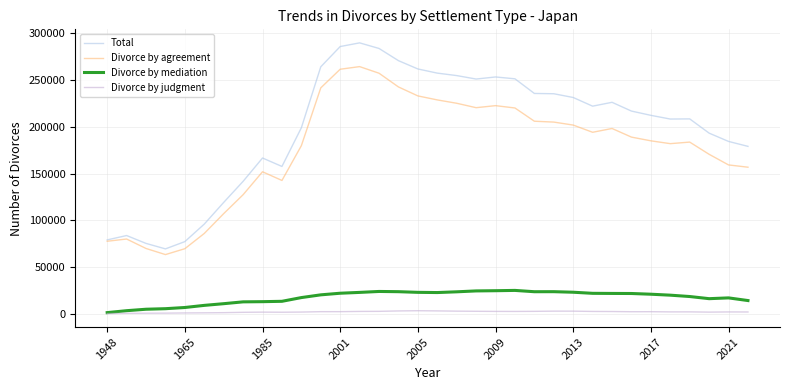

Is this an area chart (filled region under the line)?

No